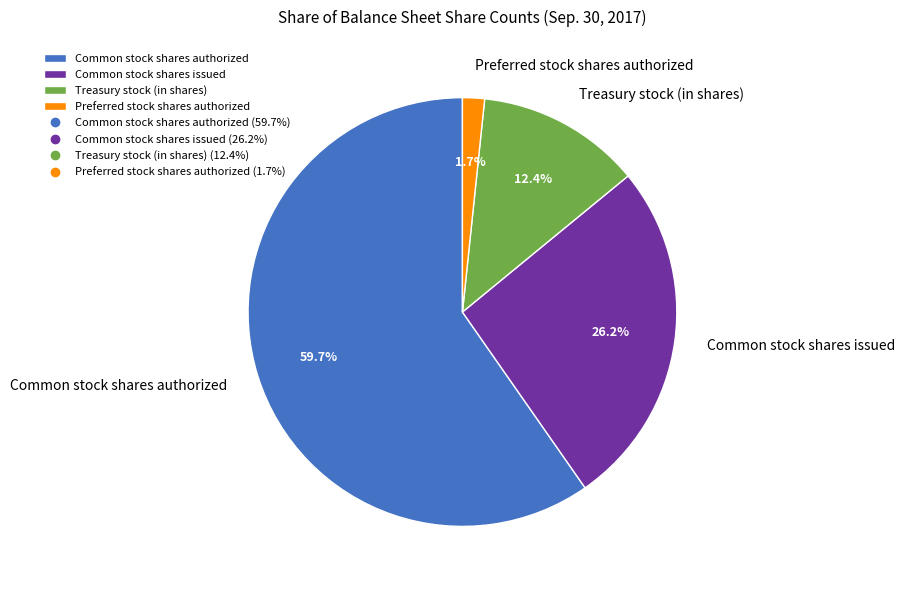

What is the ratio of the value at Common stock shares authorized to the value at Treasury stock (in shares)?

4.8